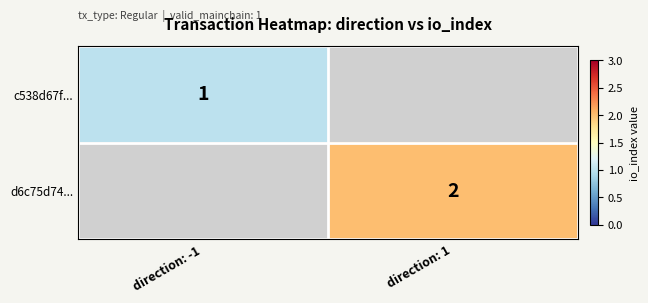

The value of d6c75d74... at direction: 1 is 2. True or false?

True